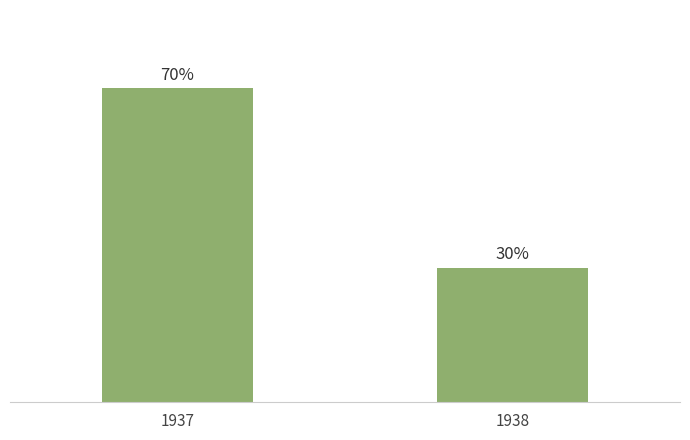

Does the chart contain any negative values?

No